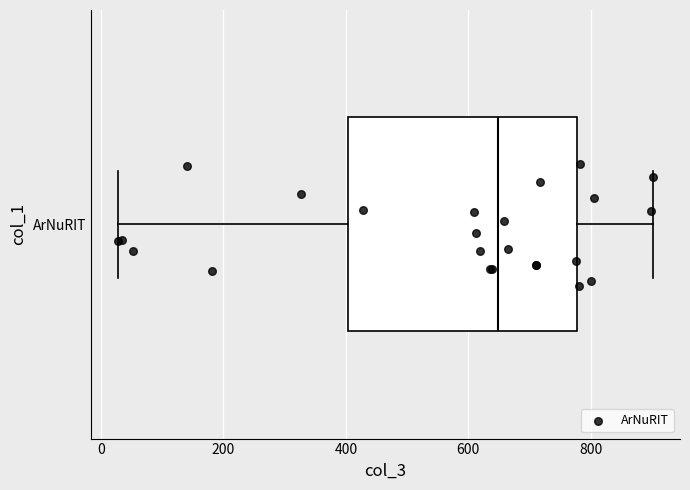

Transcribe this box plot: give where the median line is, the range the box spans, and where the two whiskers end, as read against the x-axis. The values are not printed on the chart, so give them approximately, as read against the axis.

median 640, box 400 to 780, whiskers 20 to 900